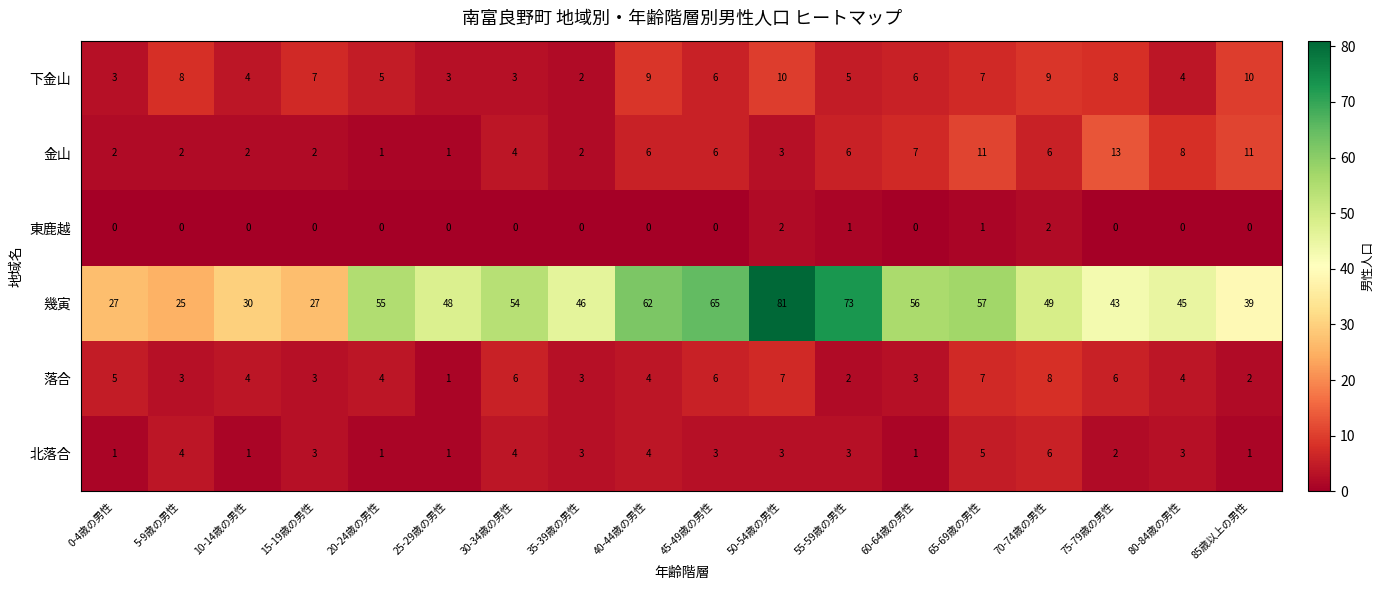

What is the sum of the 金山 values at 60-64歳の男性 and 55-59歳の男性?

13